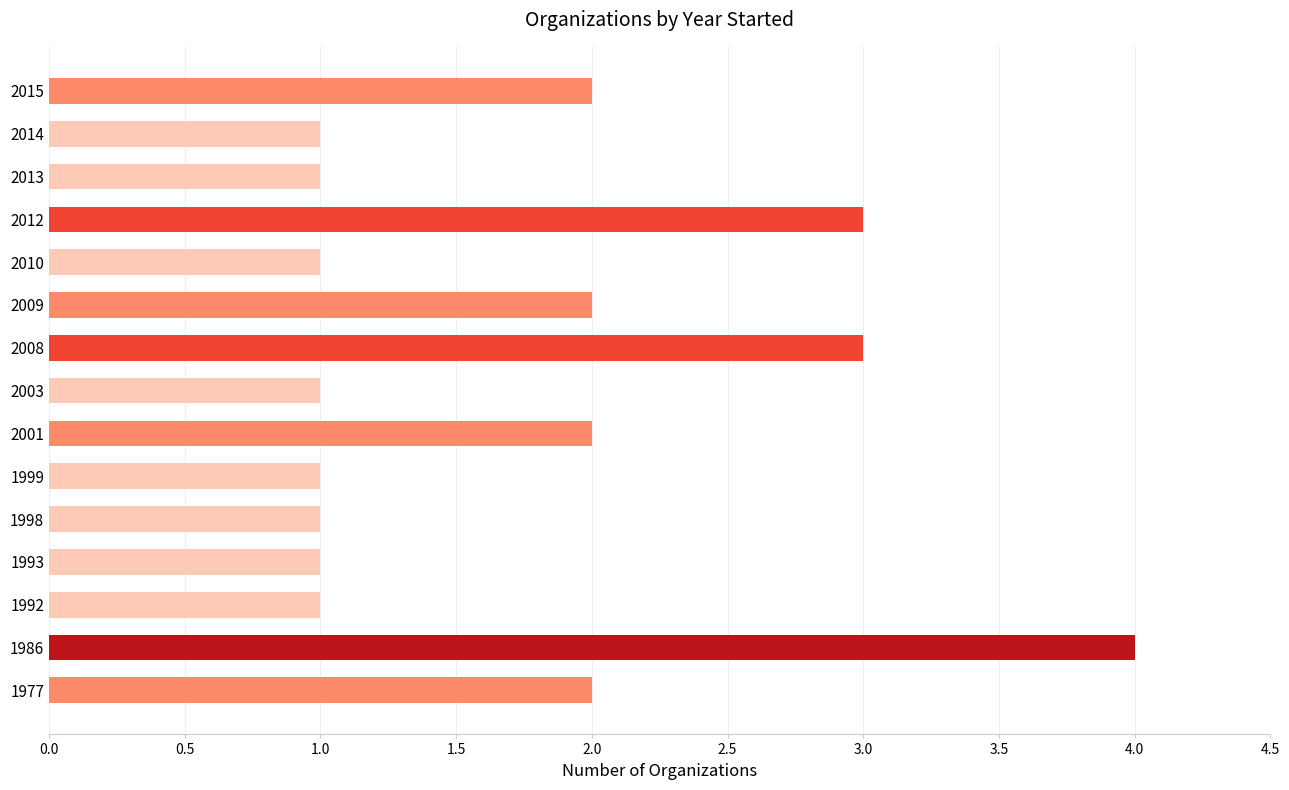

What is the sum of the values at 2008 and 2013?

4